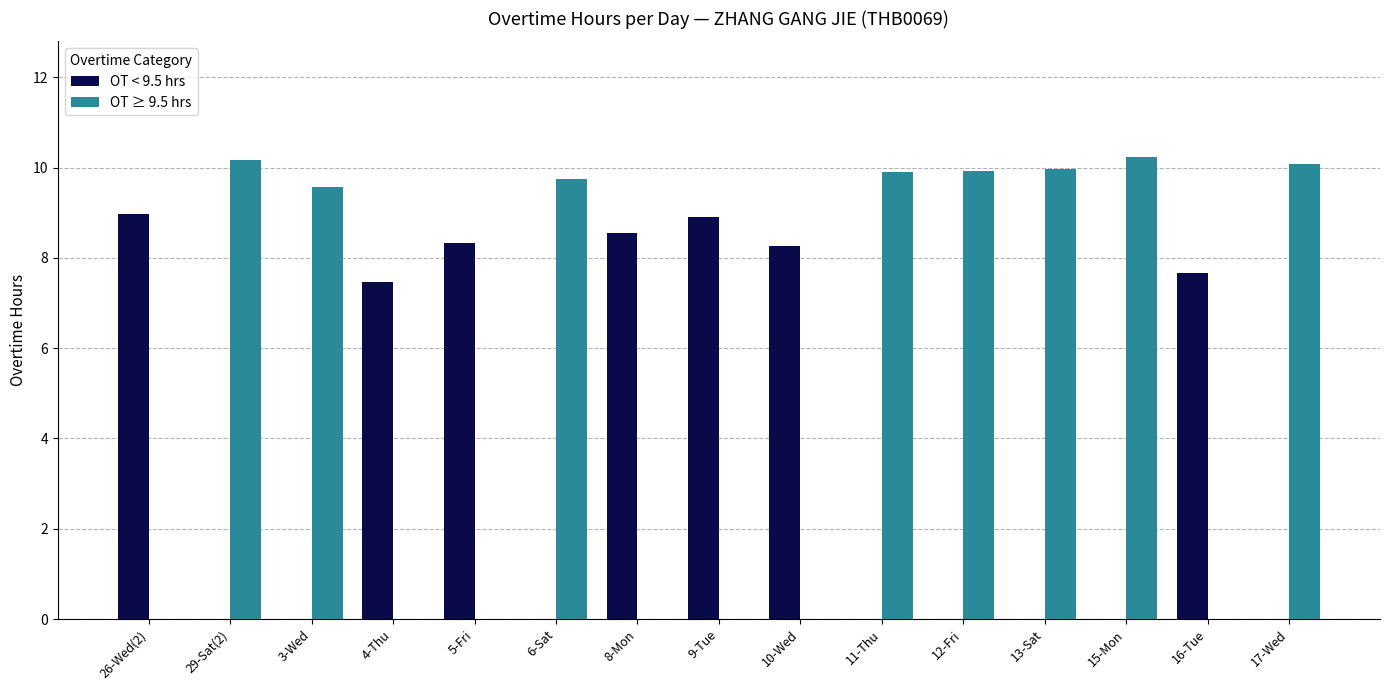

What is the sum of all OT ≥ 9.5 hrs values?

79.6